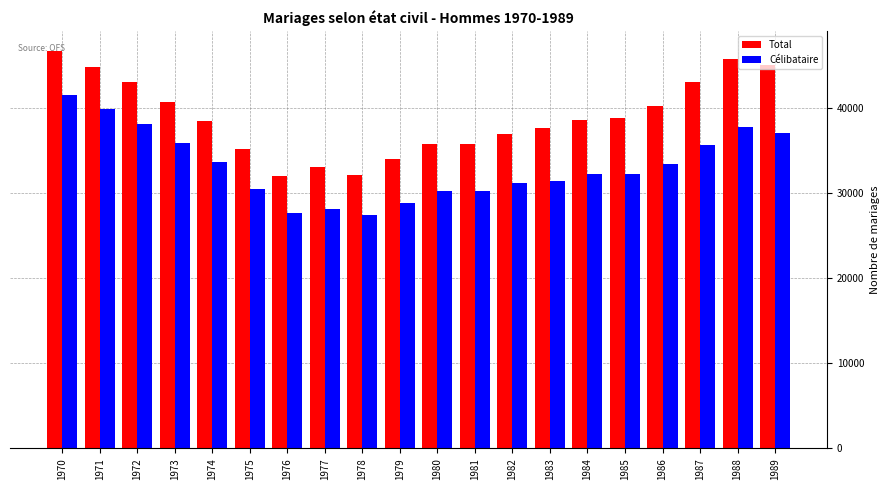

What is the difference between the Célibataire values at 1983 and 1970?

10059